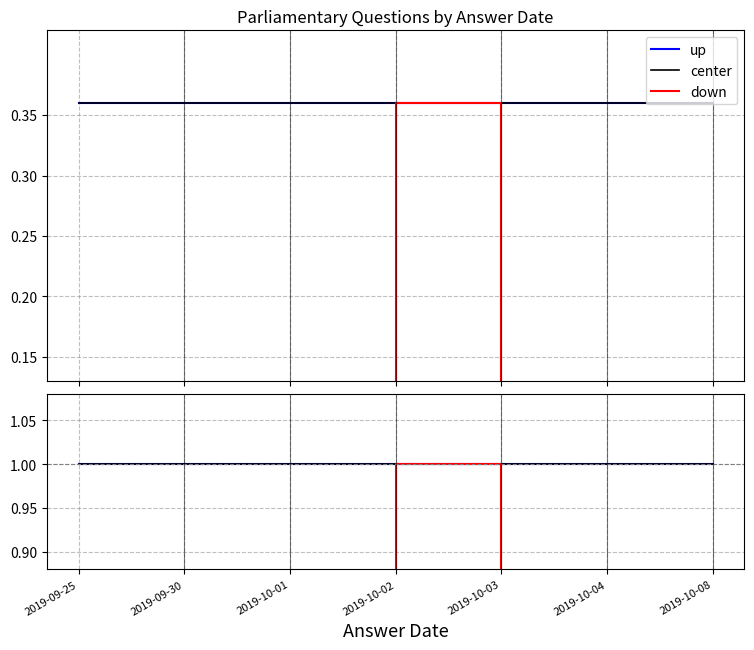

True or false: up has a value of 1.6 at 2019-09-30.

False